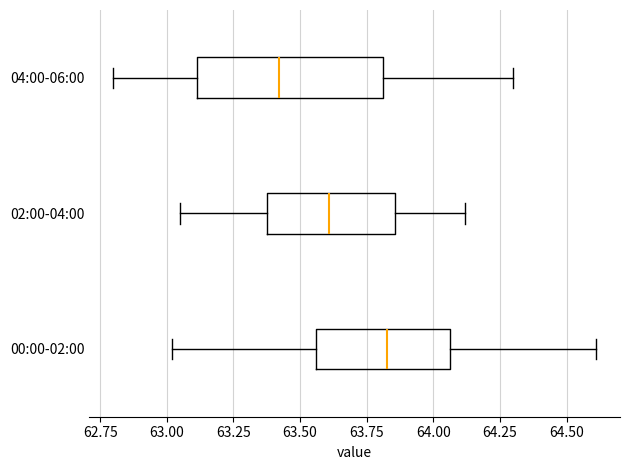

Where does the left whisker of the box for 00:00-02:00 end on the x-axis? The values are not printed on the chart, so give them approximately, as read against the axis.

63.00